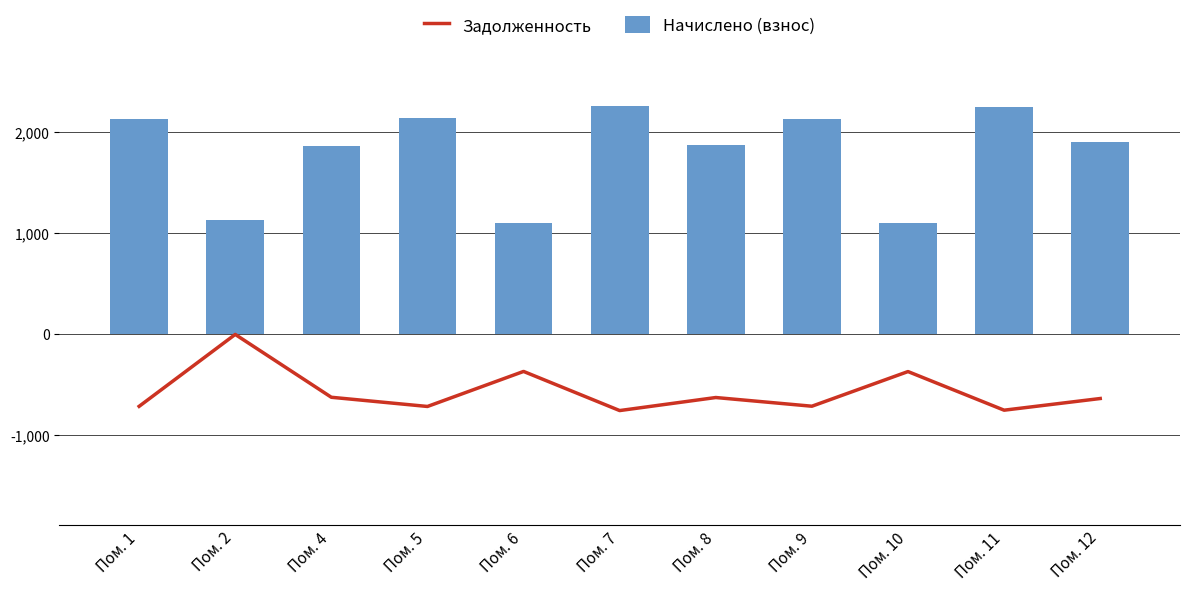

Reading left to right, extract all data points from this chart.

Задолженность: -711.6	-0.0	-621.9	-712.8	-366.2	-753.4	-624.3	-710.4	-367.5	-749.7	-634.2
Начислено (взнос): 2134.8	1131.9	1865.6	2138.5	1098.7	2260.1	1873.0	2131.1	1102.4	2249.1	1902.5